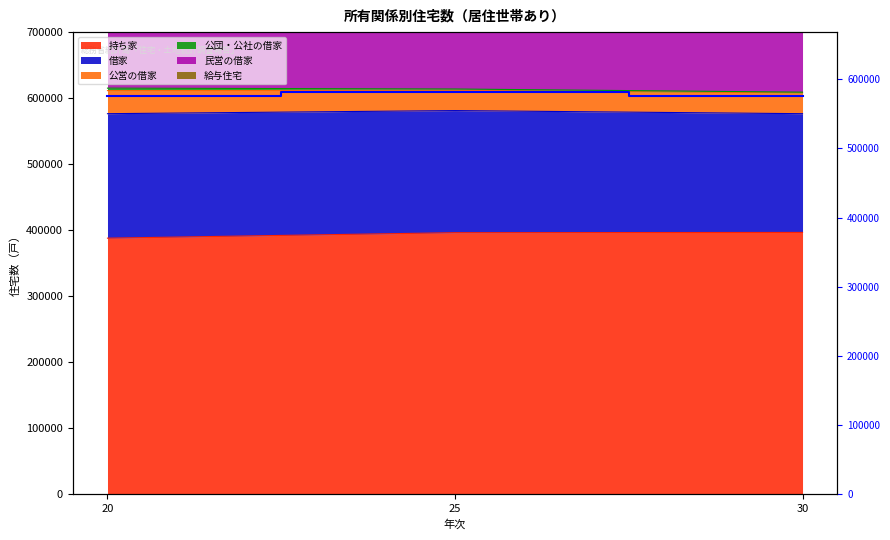

List the labels in order of value, largest first.

25, 20, 30